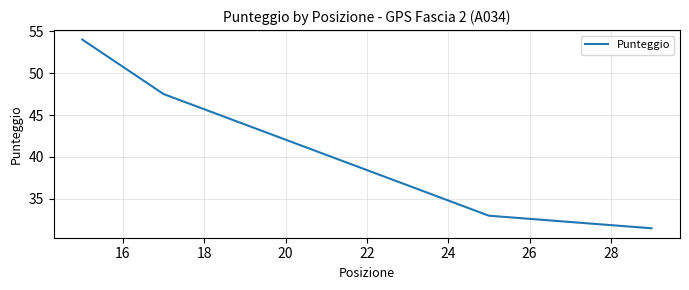

What is the minimum value shown in the chart?

31.5